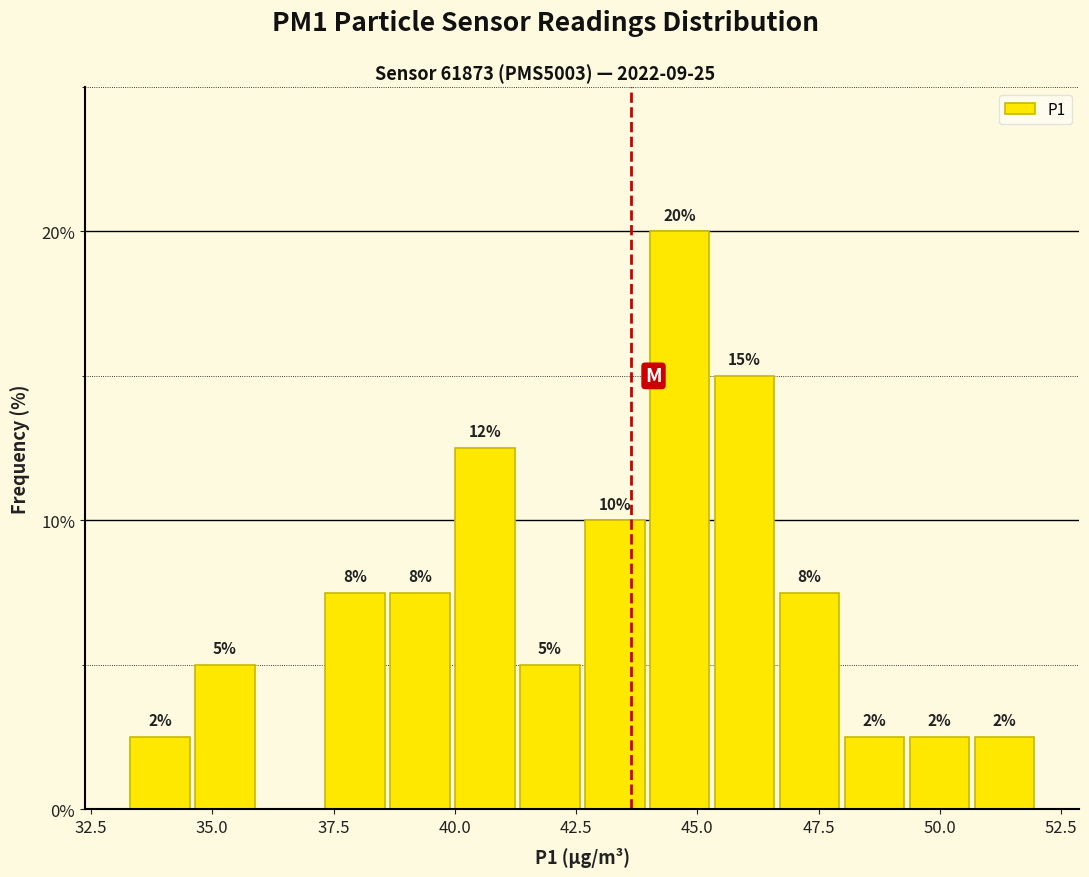

Around what value on the x-axis is the tallest bar? Give the approximate position of its centre, as read against the axis.

44.5